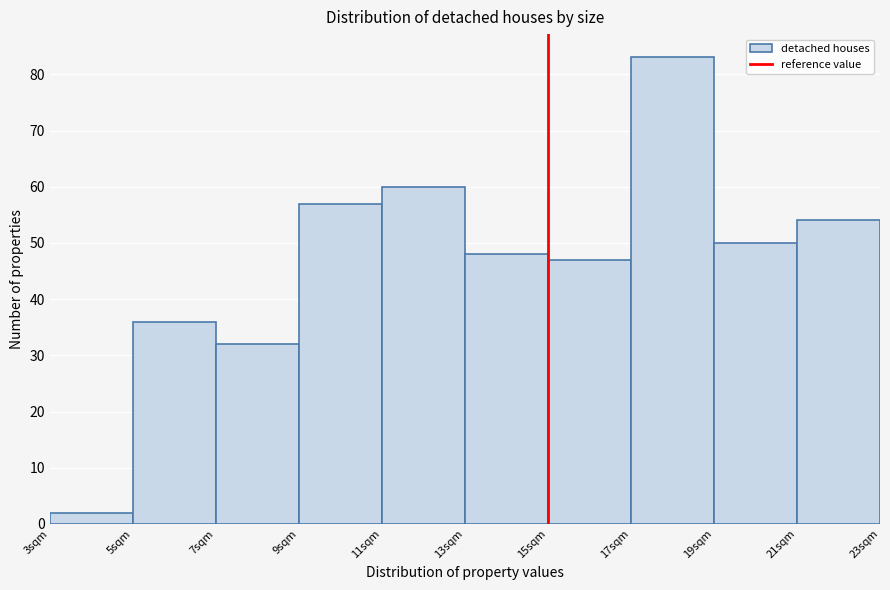

Over which range of the x-axis is the bar tallest?

17 to 19